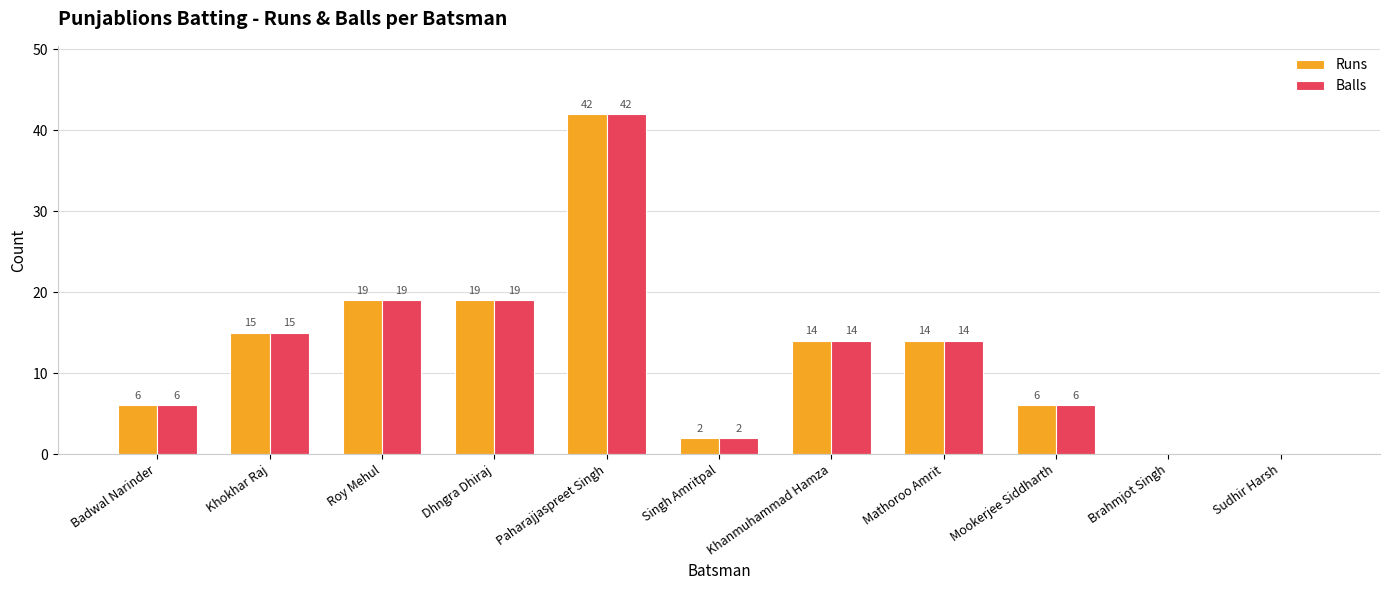

Reading left to right, extract all data points from this chart.

Runs: Badwal Narinder=6	Khokhar Raj=15	Roy Mehul=19	Dhngra Dhiraj=19	Paharajjaspreet Singh=42	Singh Amritpal=2	Khanmuhammad Hamza=14	Mathoroo Amrit=14	Mookerjee Siddharth=6	Brahmjot Singh=0	Sudhir Harsh=0
Balls: Badwal Narinder=6	Khokhar Raj=15	Roy Mehul=19	Dhngra Dhiraj=19	Paharajjaspreet Singh=42	Singh Amritpal=2	Khanmuhammad Hamza=14	Mathoroo Amrit=14	Mookerjee Siddharth=6	Brahmjot Singh=0	Sudhir Harsh=0